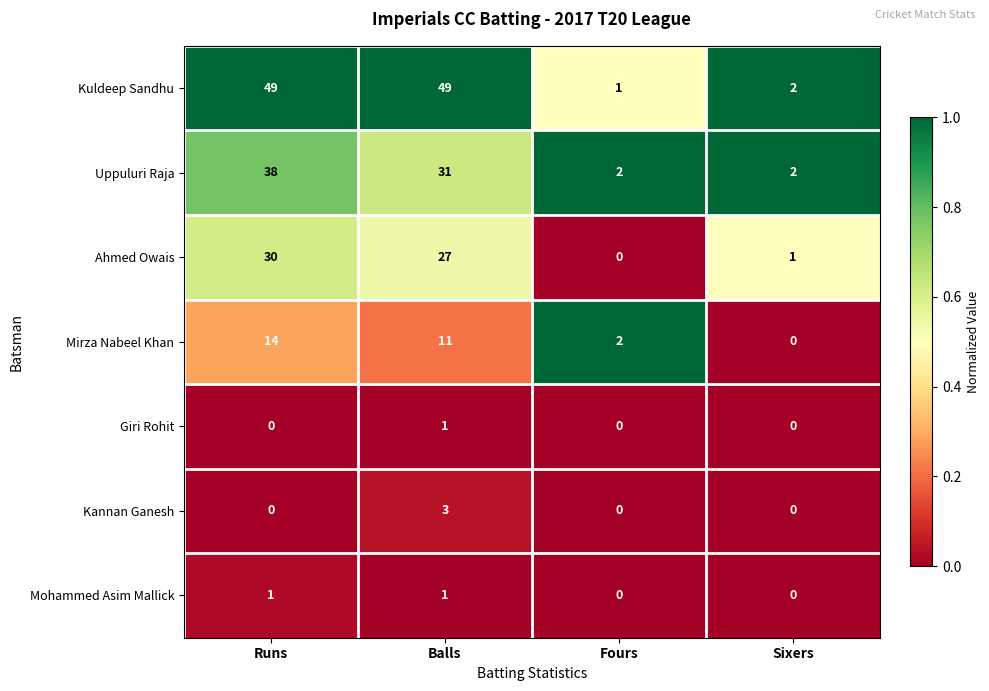

Reading left to right, transcribe all the data shown in this chart.

Kuldeep Sandhu: Runs=49	Balls=49	Fours=1	Sixers=2
Uppuluri Raja: Runs=38	Balls=31	Fours=2	Sixers=2
Ahmed Owais: Runs=30	Balls=27	Fours=0	Sixers=1
Mirza Nabeel Khan: Runs=14	Balls=11	Fours=2	Sixers=0
Giri Rohit: Runs=0	Balls=1	Fours=0	Sixers=0
Kannan Ganesh: Runs=0	Balls=3	Fours=0	Sixers=0
Mohammed Asim Mallick: Runs=1	Balls=1	Fours=0	Sixers=0